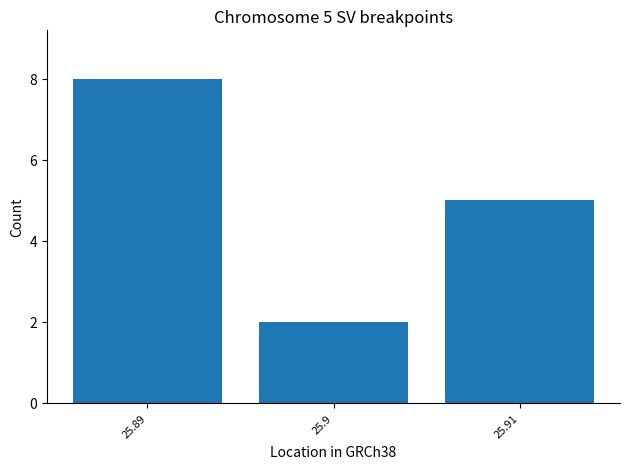

The chart shows a value of 8 at 25.91. True or false?

False